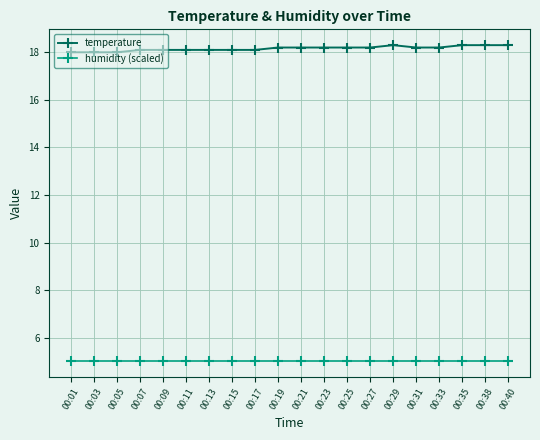

What is the total value across all series at 00:31?

23.2